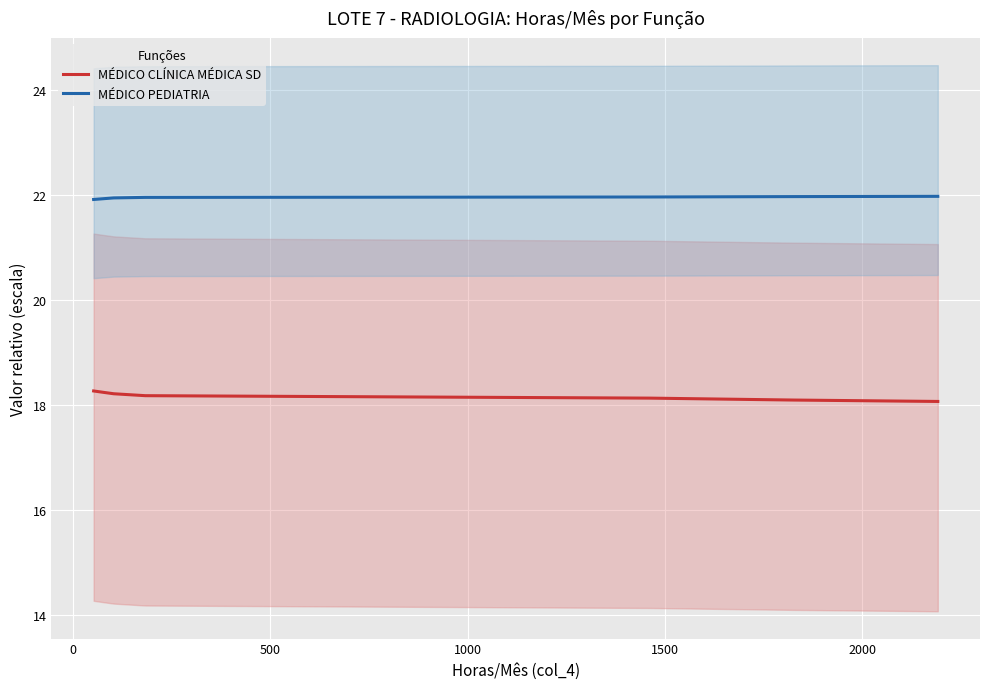

At how many categories does at least one series exceed 18?

7